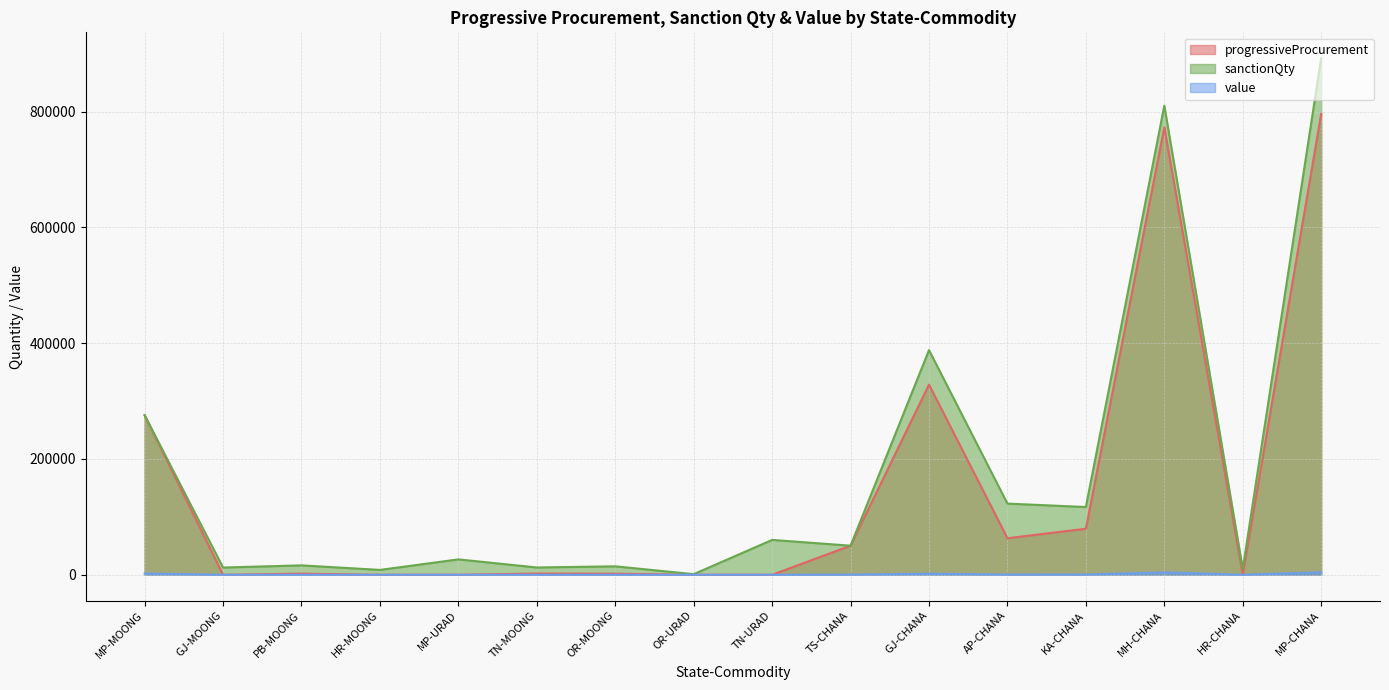

What is the approximate value of sanctionQty at TN-URAD?

60203.0